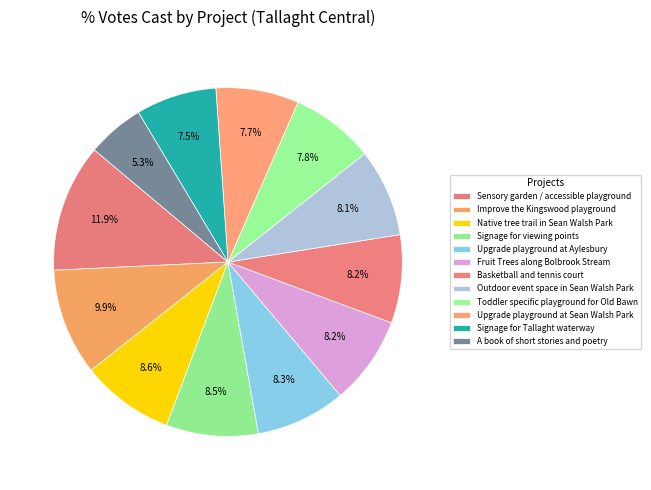

What is the ratio of the value at Improve the Kingswood playground to the value at Signage for viewing points?

1.2